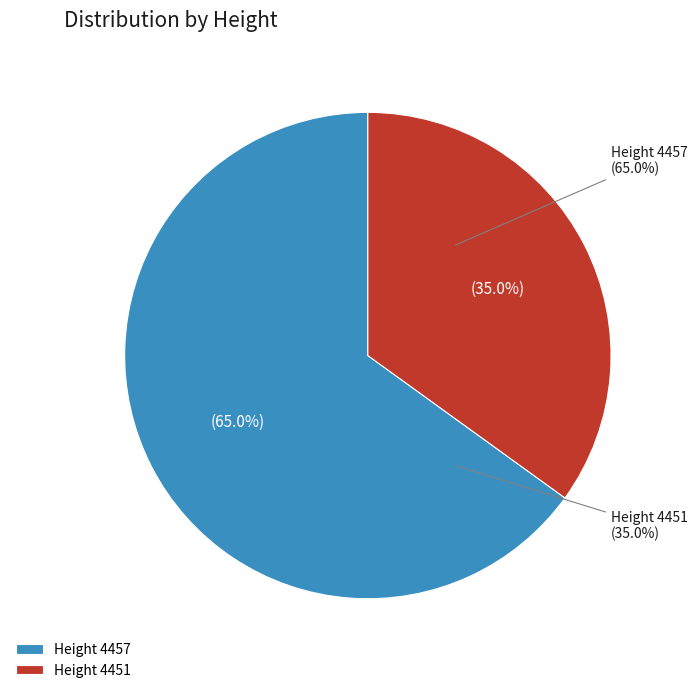

What is the ratio of the value at 4457 to the value at 4451?

1.9